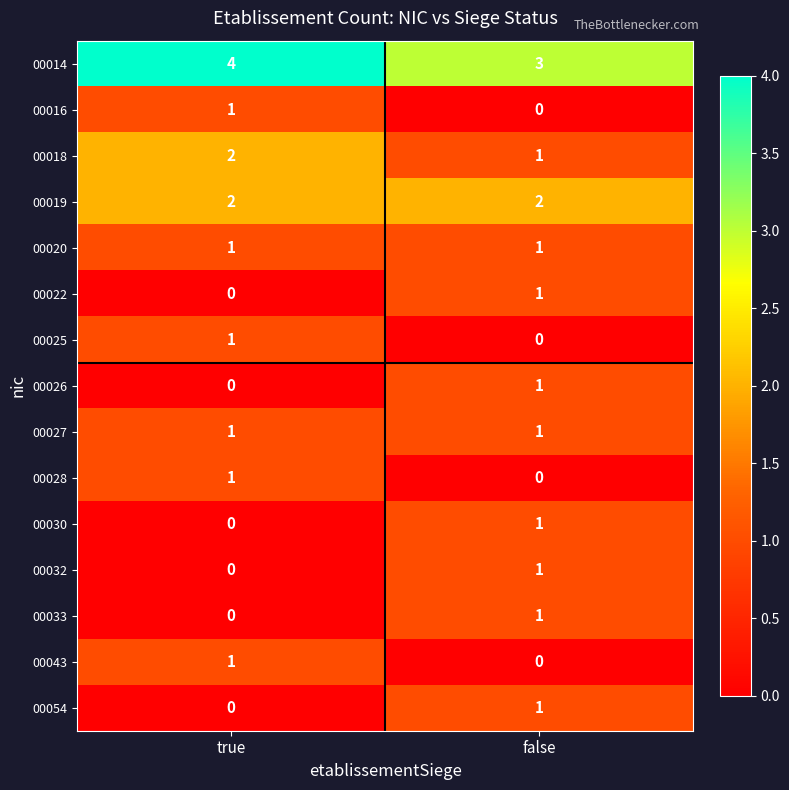

How many distinct data groups are displayed?

15